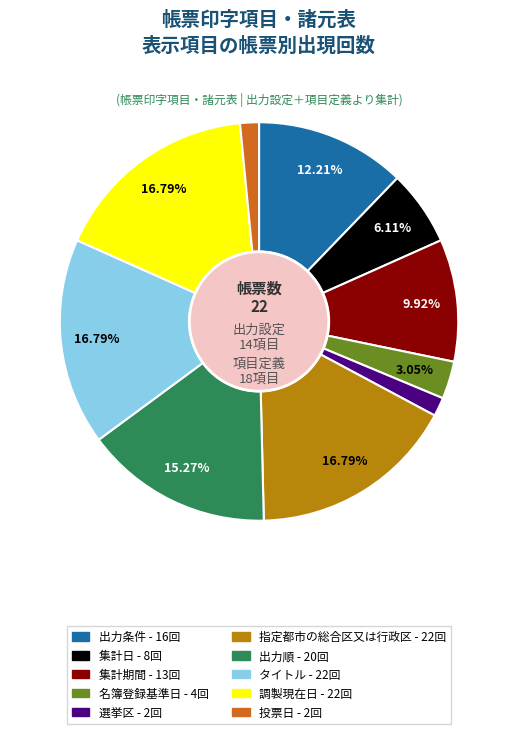

Combined, do 出力順 and 集計日 account for over 50%?

No